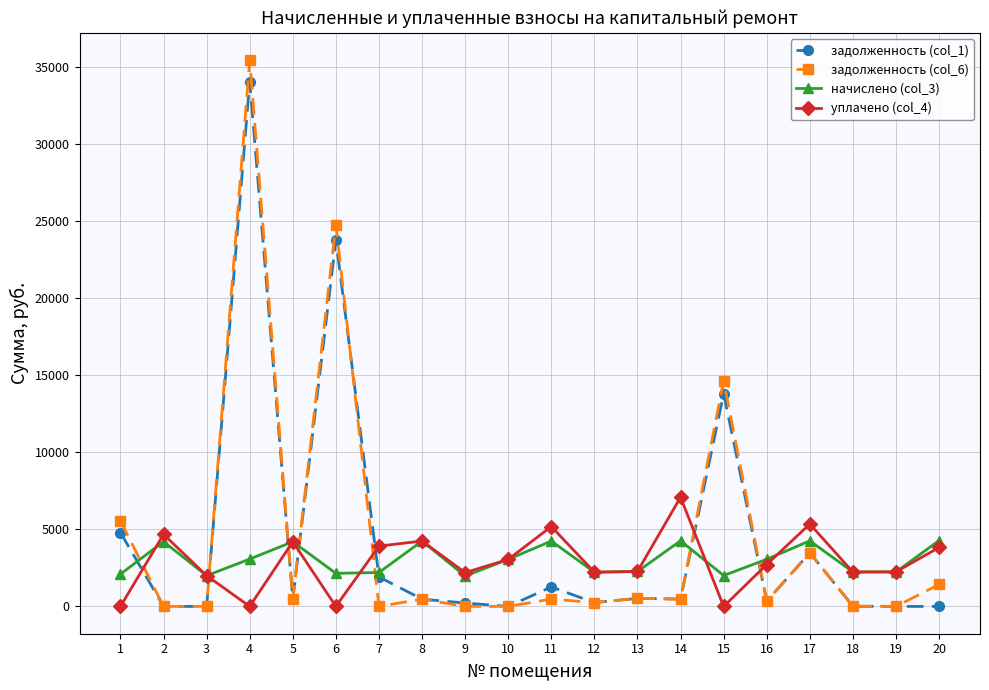

Where is the first local minimum for начислено (col_3)?

3